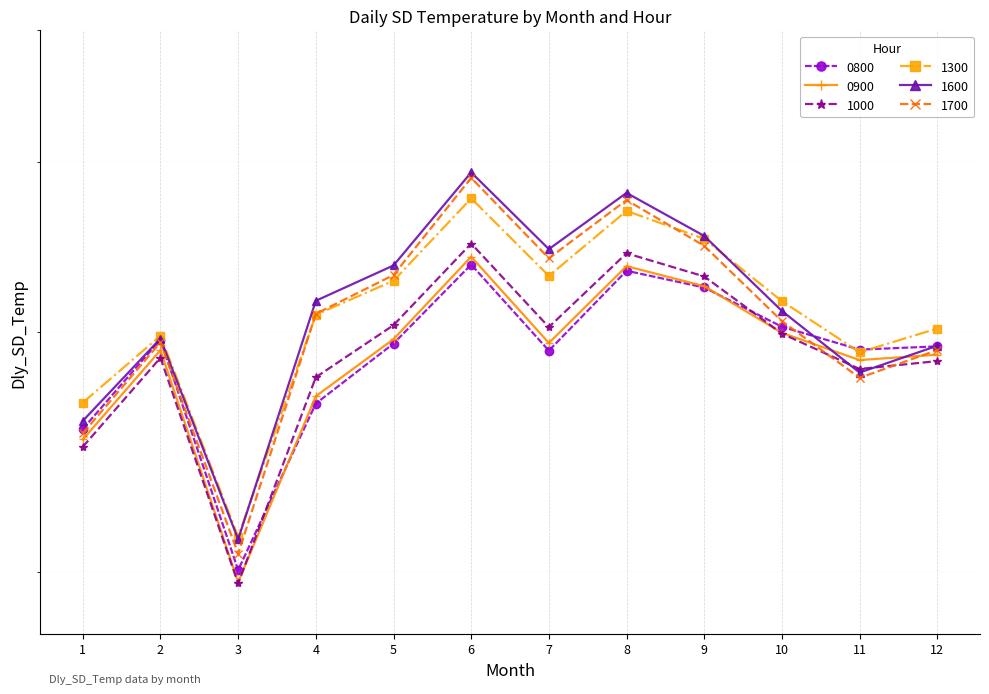

How many data points in 0900 are less than 2?

1